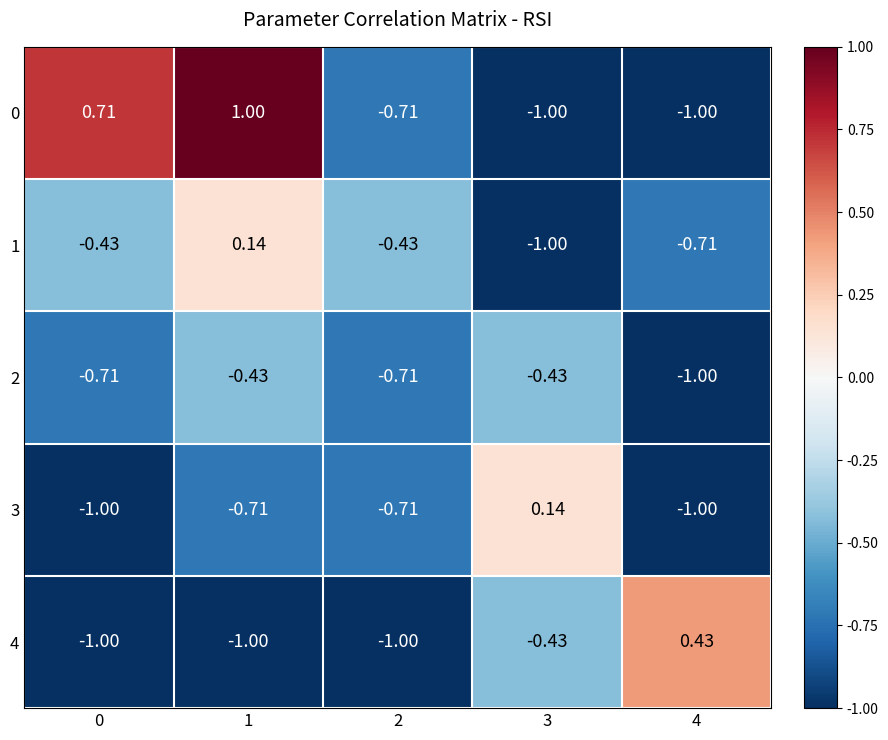

Which series has the largest total across all categories?

0